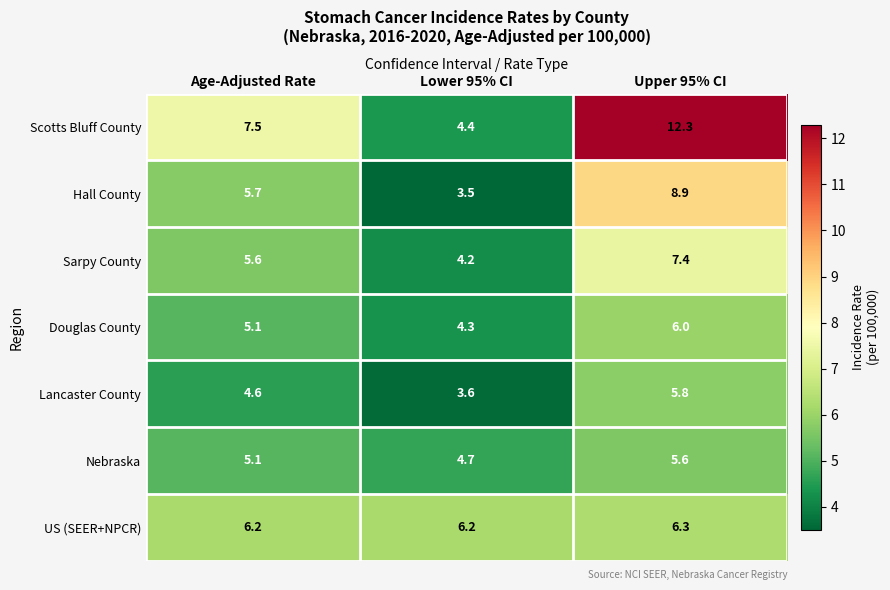

What is the total value across all series at Lower 95% CI?

30.9